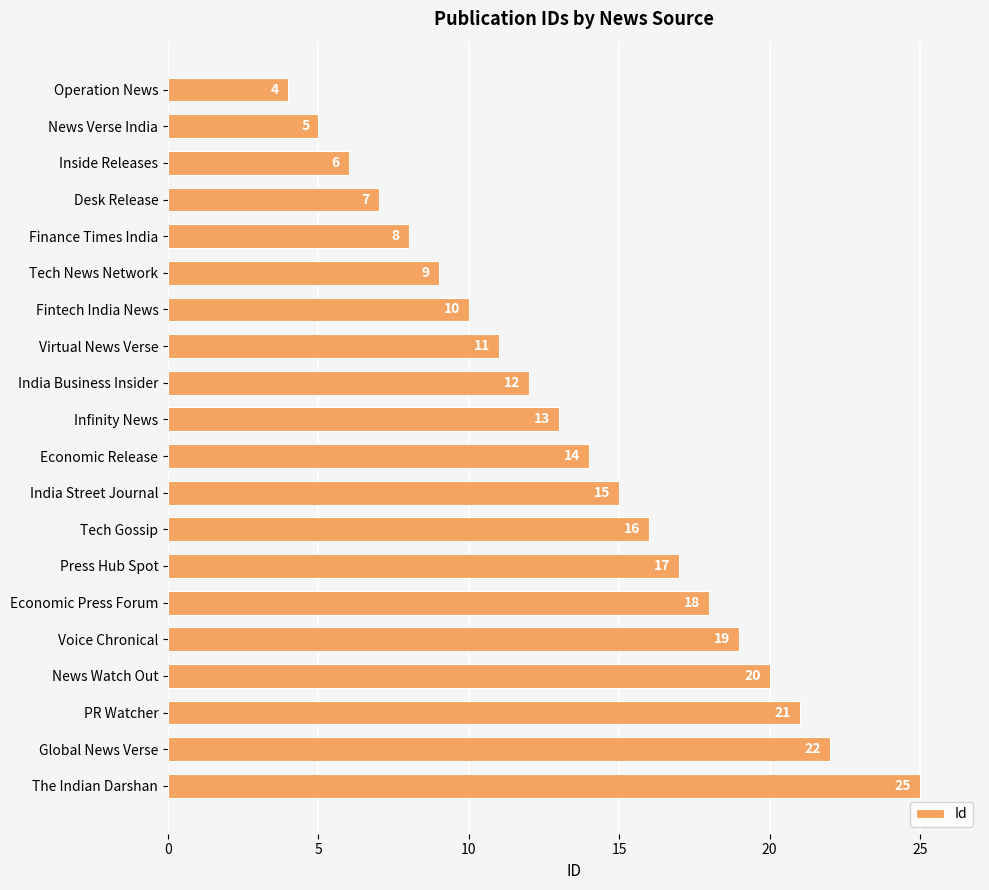

The value at News Verse India is 5. True or false?

True